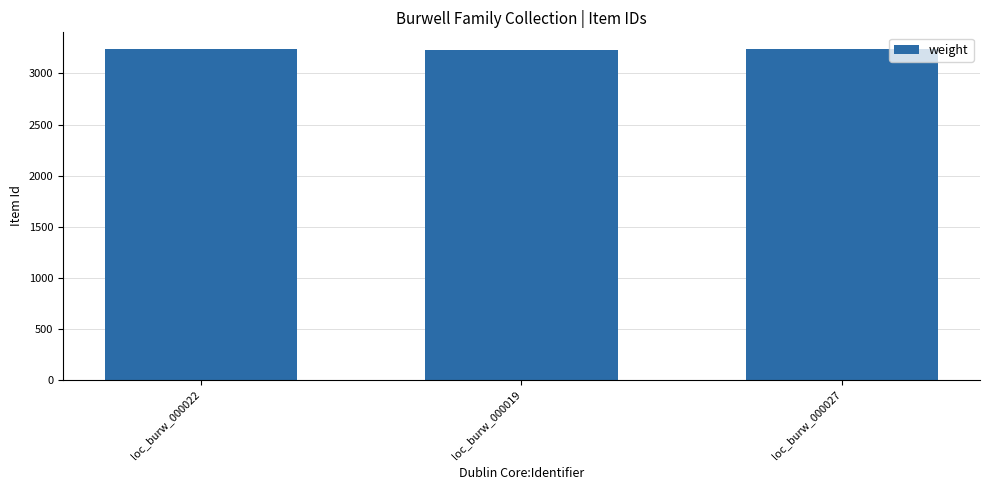

What is the change in value from loc_burw_000019 to loc_burw_000027?

+7